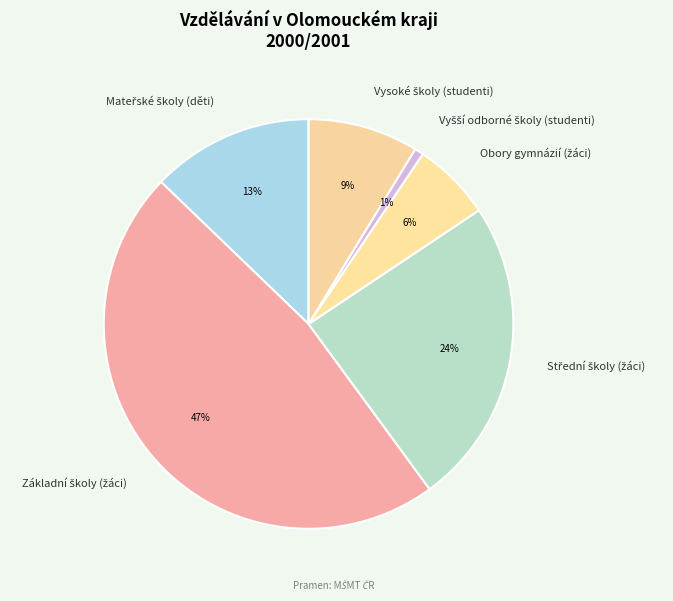

Does any single category account for the majority?

No